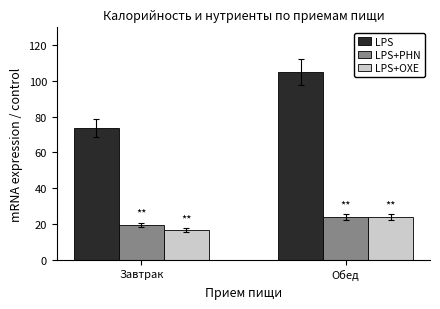

Reading left to right, transcribe all the data shown in this chart.

LPS: 73.5	105.1
LPS+PHN: 19.3	23.8
LPS+OXE: 16.4	23.7